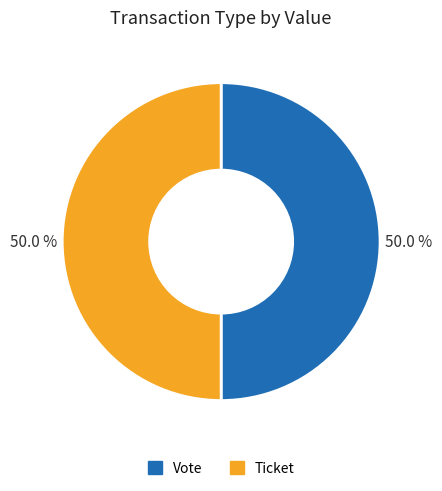

What percentage is NOT represented by Vote?

50.0%